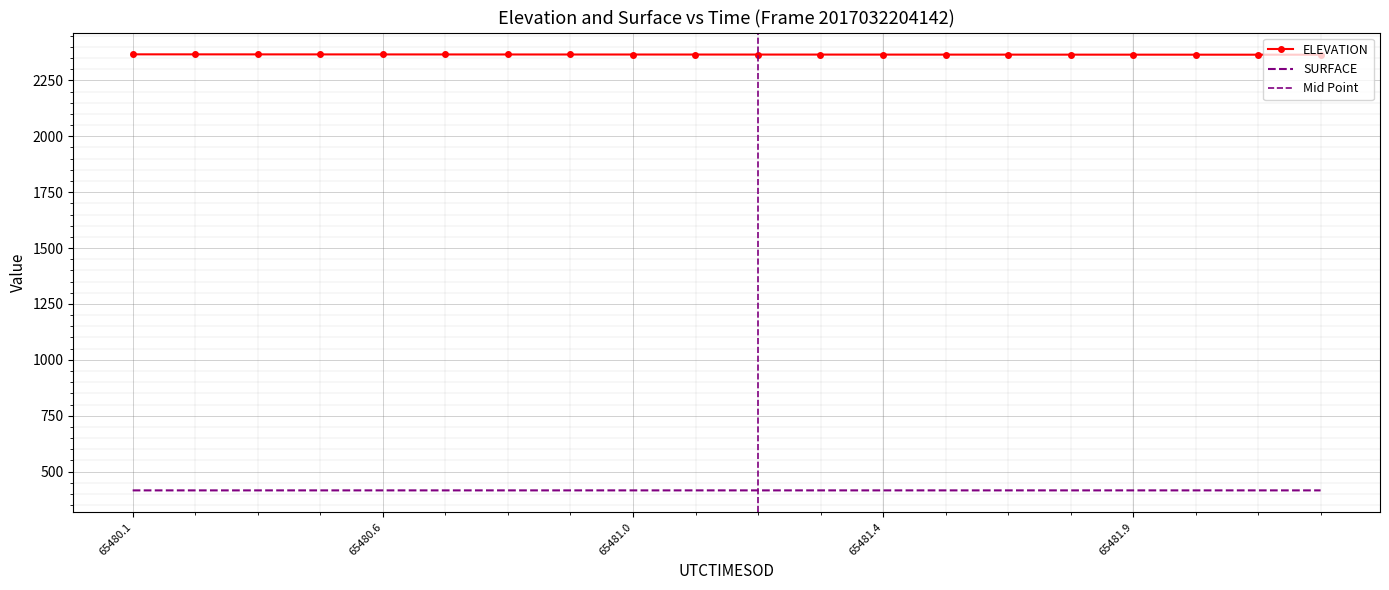

Reading right to left, list all the values displayed in this chart.

ELEVATION: 2364.6	2364.7	2364.7	2364.8	2364.9	2365.0	2365.0	2365.1	2365.2	2365.3	2365.4	2365.5	2365.6	2365.7	2365.8	2365.9	2366.0	2366.1	2366.2	2366.3
SURFACE: 416.2	416.2	416.2	416.2	416.2	416.2	416.2	416.2	416.2	416.2	416.2	416.2	416.2	416.2	416.2	416.2	416.2	416.2	416.2	416.2